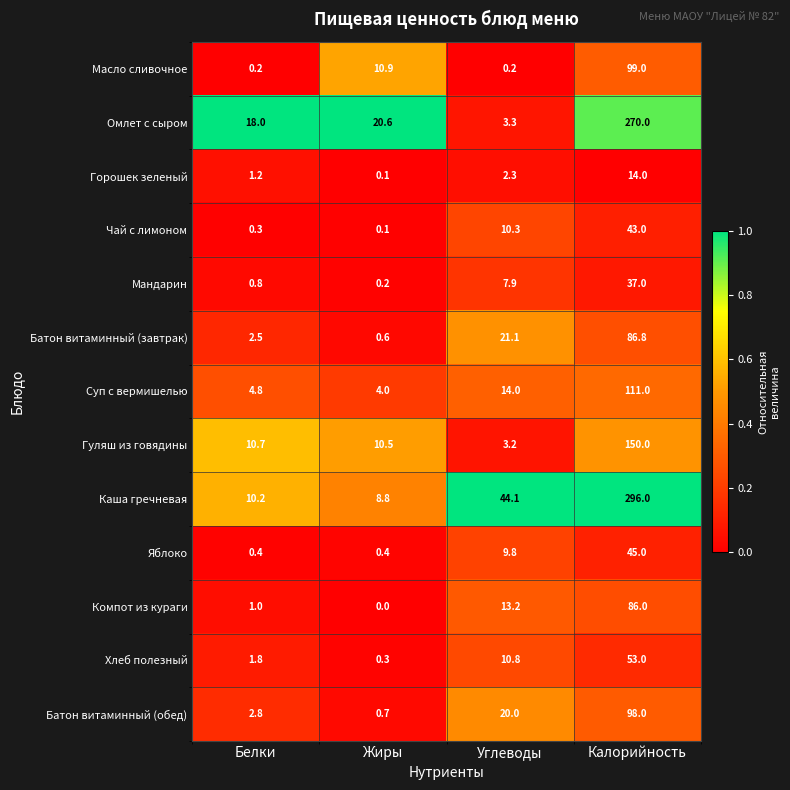

What is the sum of the Суп с вермишелью values at Калорийность and Углеводы?

125.0